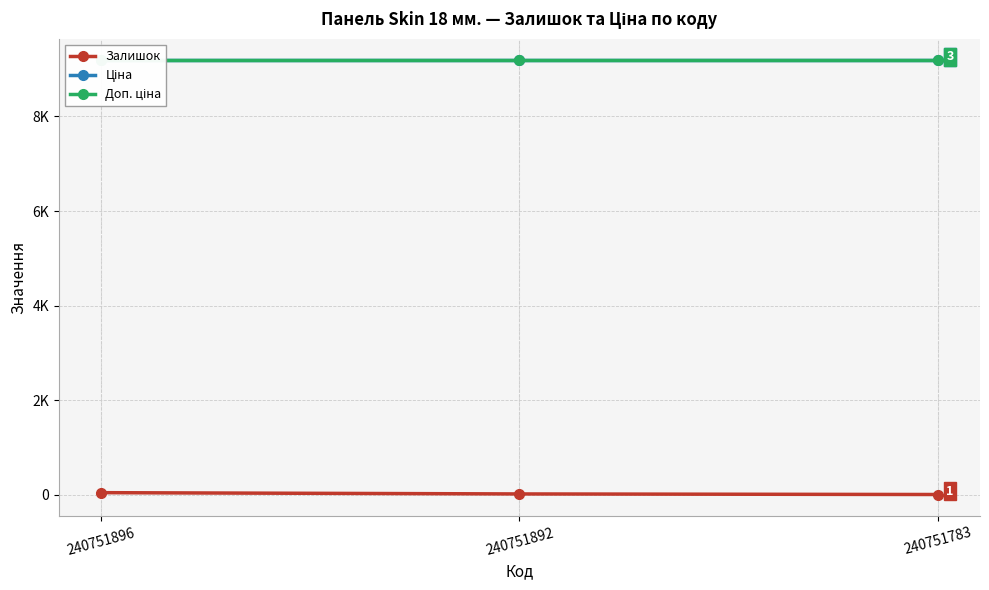

Does the chart display data point markers on the line(s)?

Yes